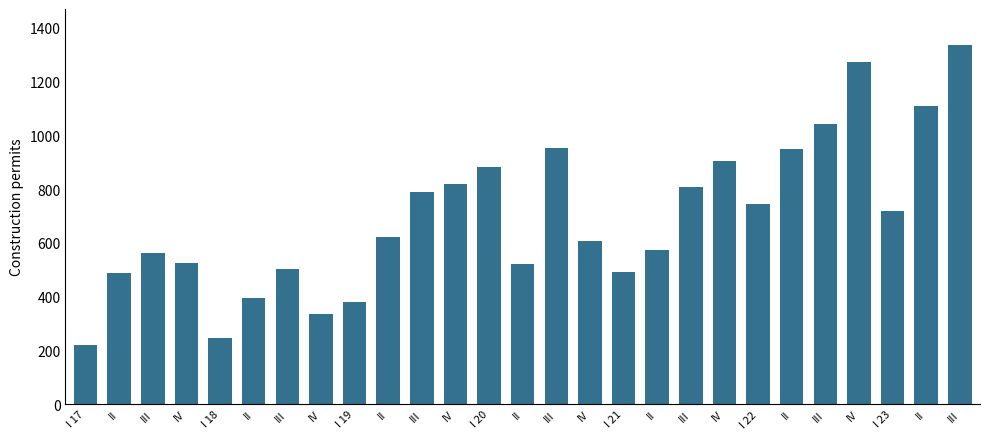

What is the change in value from II to I 21?

-131